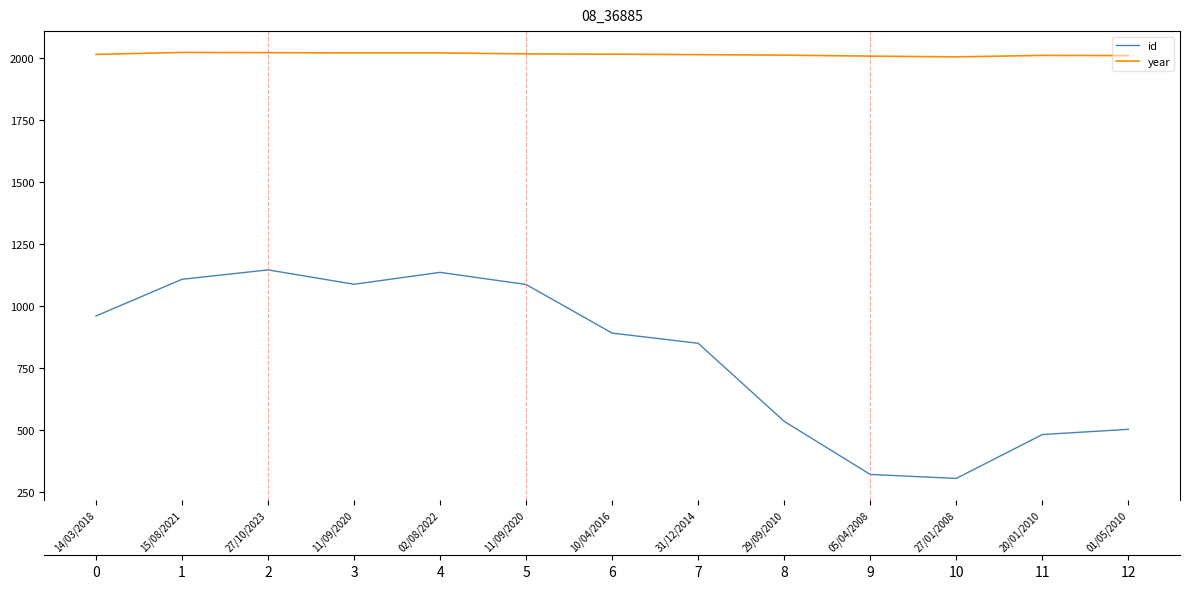

True or false: id and year intersect in this chart.

False